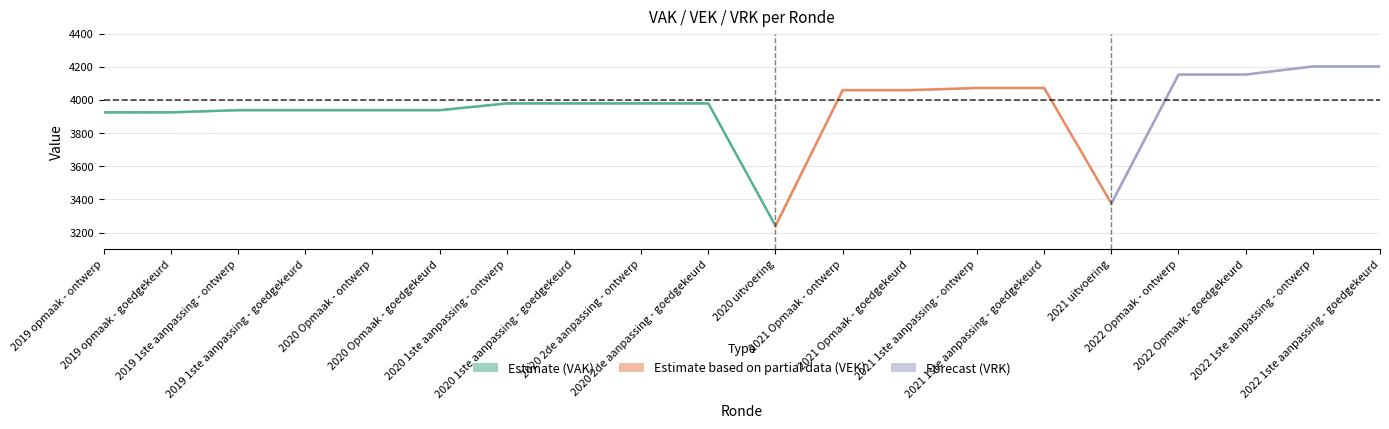

What is the spread (max minus min) of values at 2020 2de aanpassing - ontwerp?

3980